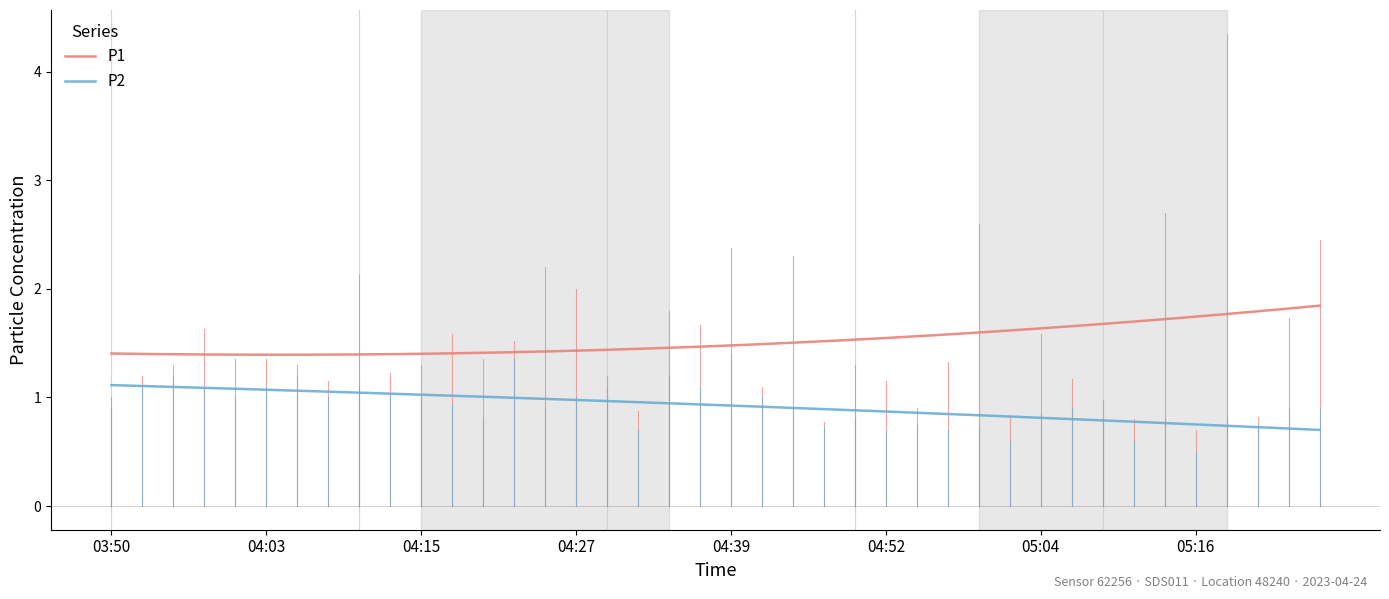

At how many categories does at least one series exceed 1?

200